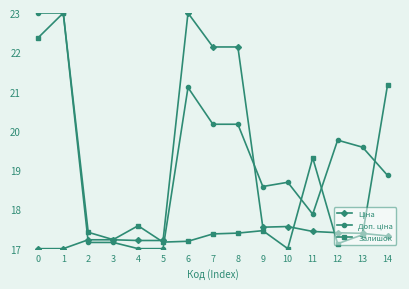

What is the greatest value displayed?

23.0